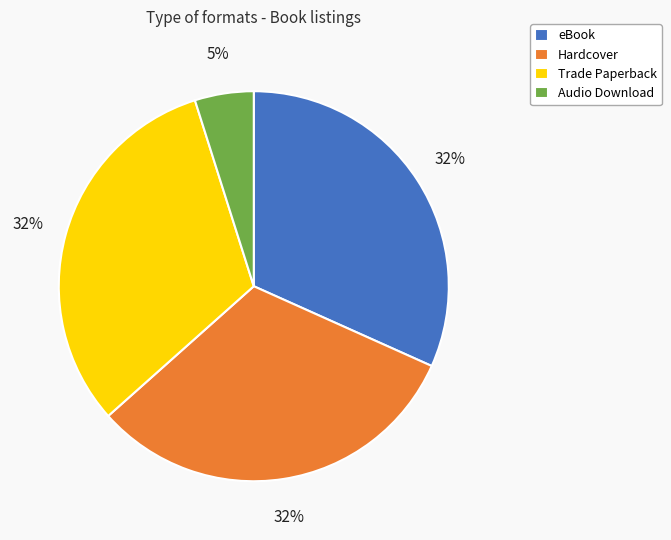

The Audio Download slice represents 5% of the pie. True or false?

True